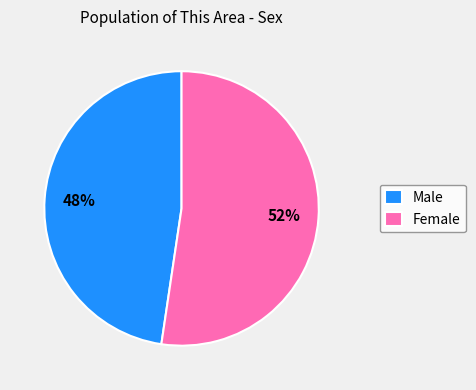

Combined, do Female and Male account for over 50%?

Yes